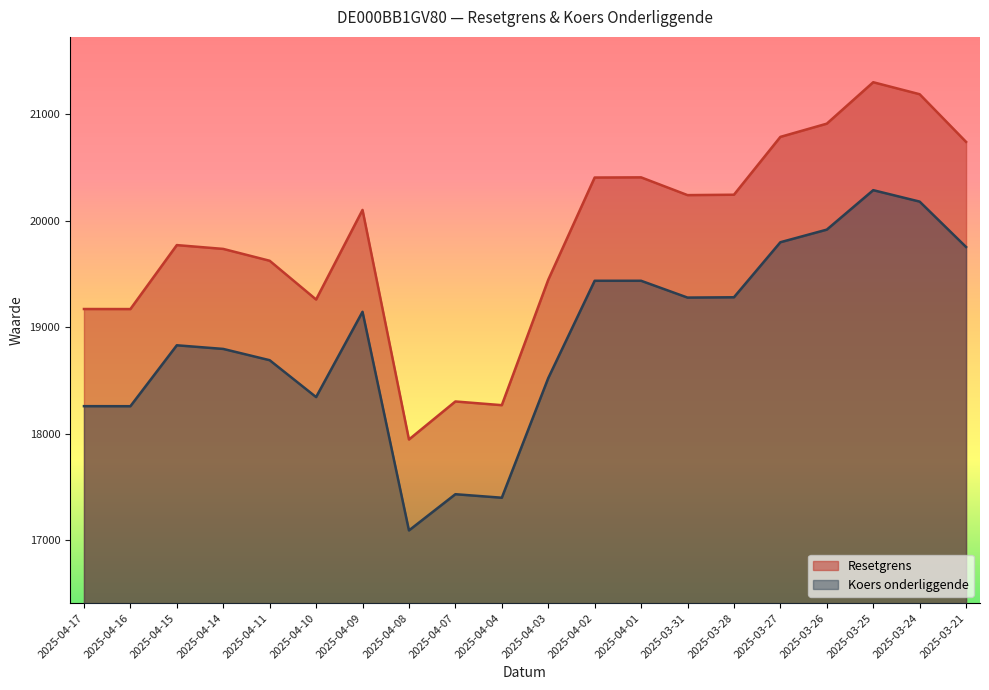

True or false: Resetgrens and Koers onderliggende cross at least once.

False